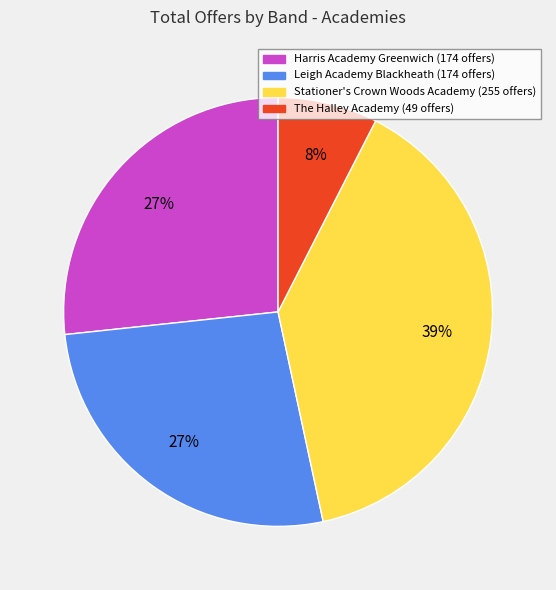

To the nearest percent, what portion does Harris Academy Greenwich represent?

27%